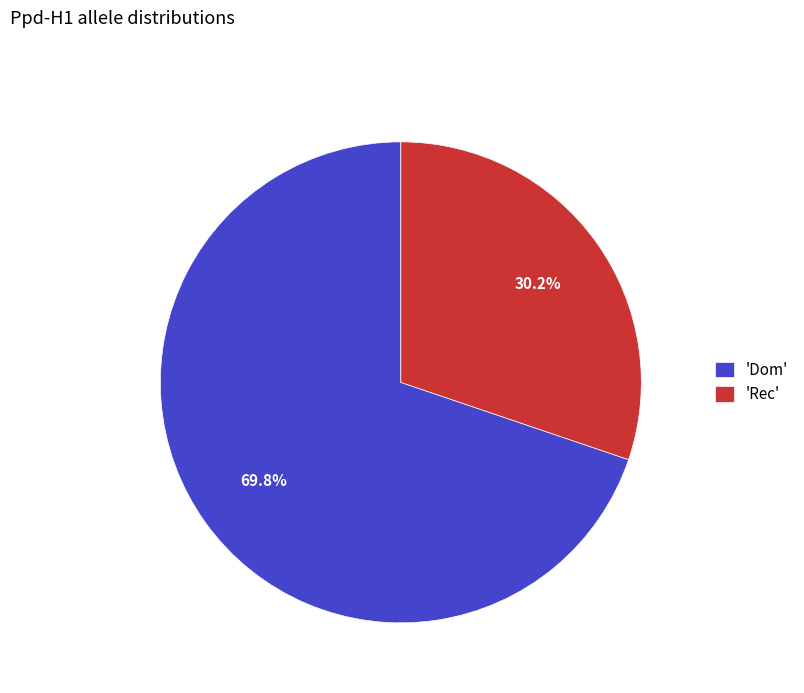

Approximately how many times larger is the value at 'Rec' compared to 'Dom'?

0.4